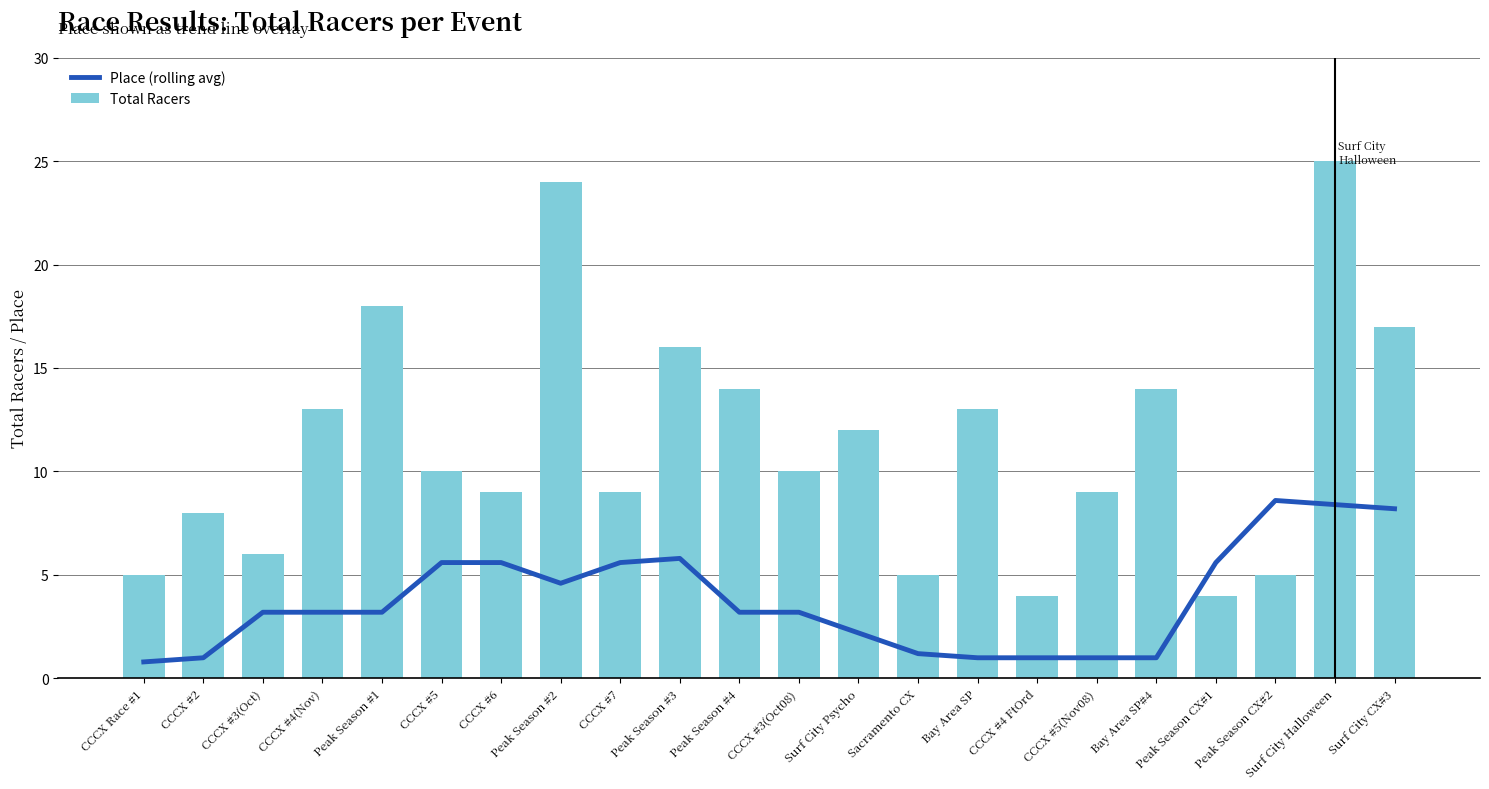

What is the label of the 8th bar from the left?

Peak Season #2